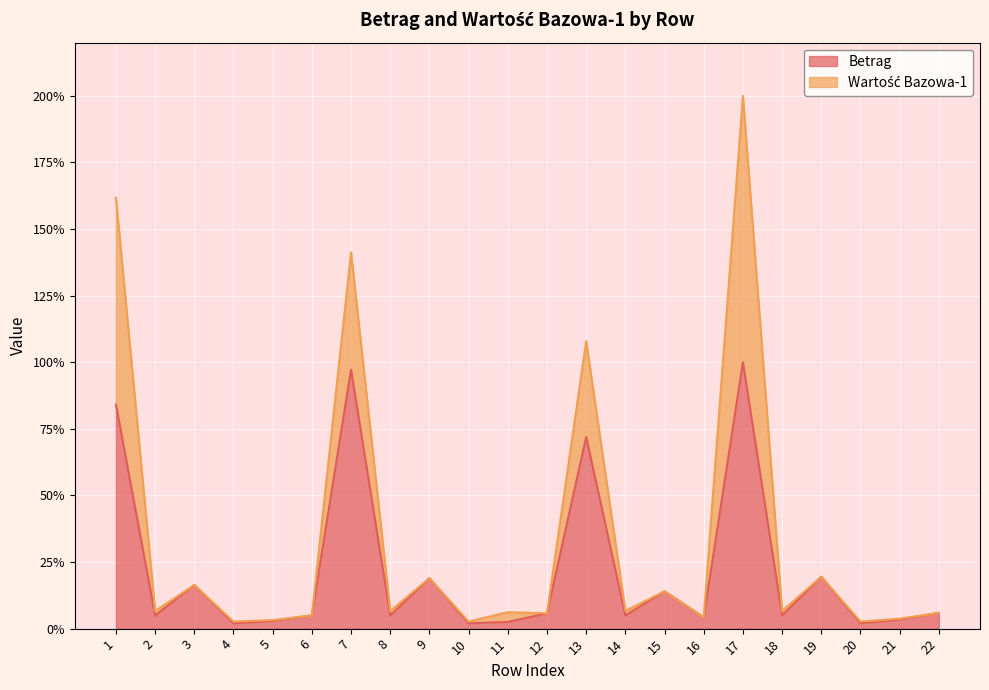

Reading left to right, what are all the values shown in this chart?

1=84.1	2=5.0	3=16.4	4=2.0	5=2.9	6=5.0	7=97.2	8=5.0	9=19.0	10=2.0	11=2.5	12=5.7	13=71.9	14=5.0	15=14.0	16=4.2	17=100.0	18=5.0	19=19.5	20=2.0	21=3.4	22=5.9